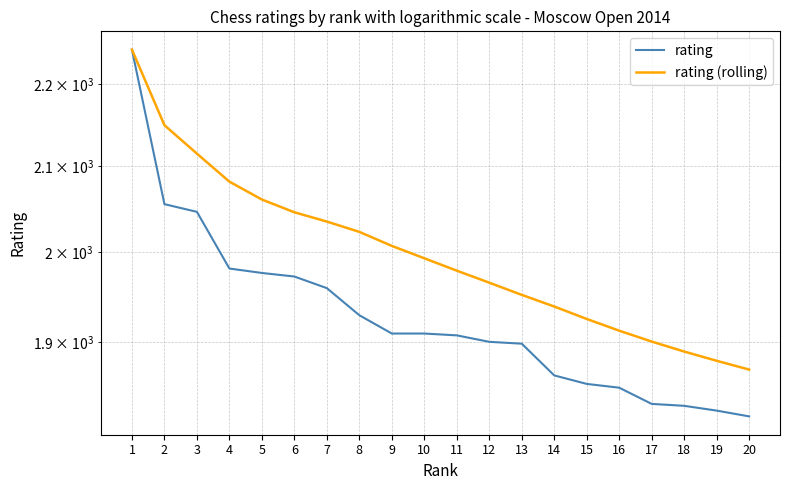

Reading left to right, what are all the values shown in this chart?

rating: 1=2244.0	2=2055.0	3=2046.0	4=1981.0	5=1976.0	6=1972.0	7=1959.0	8=1929.0	9=1909.0	10=1909.0	11=1907.0	12=1900.0	13=1898.0	14=1864.0	15=1855.0	16=1851.0	17=1834.0	18=1832.0	19=1827.0	20=1821.0
rating (rolling): 1=2244.0	2=2149.5	3=2115.0	4=2081.5	5=2060.4	6=2045.5	7=2034.7	8=2022.8	9=2006.7	10=1992.6	11=1978.6	12=1965.1	13=1951.5	14=1938.6	15=1924.9	16=1912.1	17=1900.3	18=1889.5	19=1879.6	20=1870.2